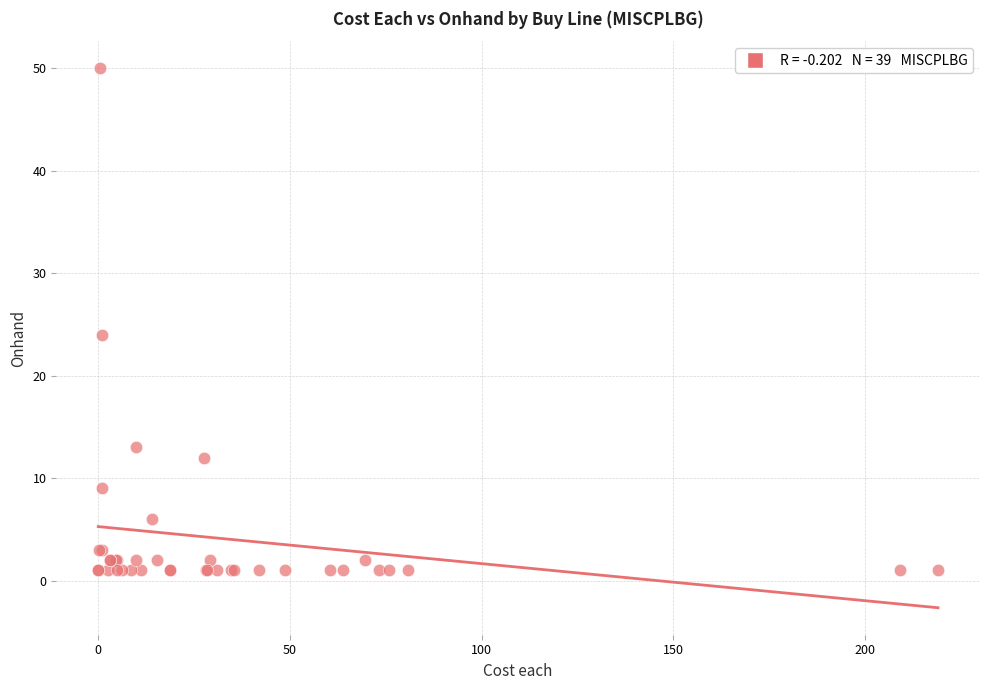

What Y value in the scatter plot is closest to 25?

24